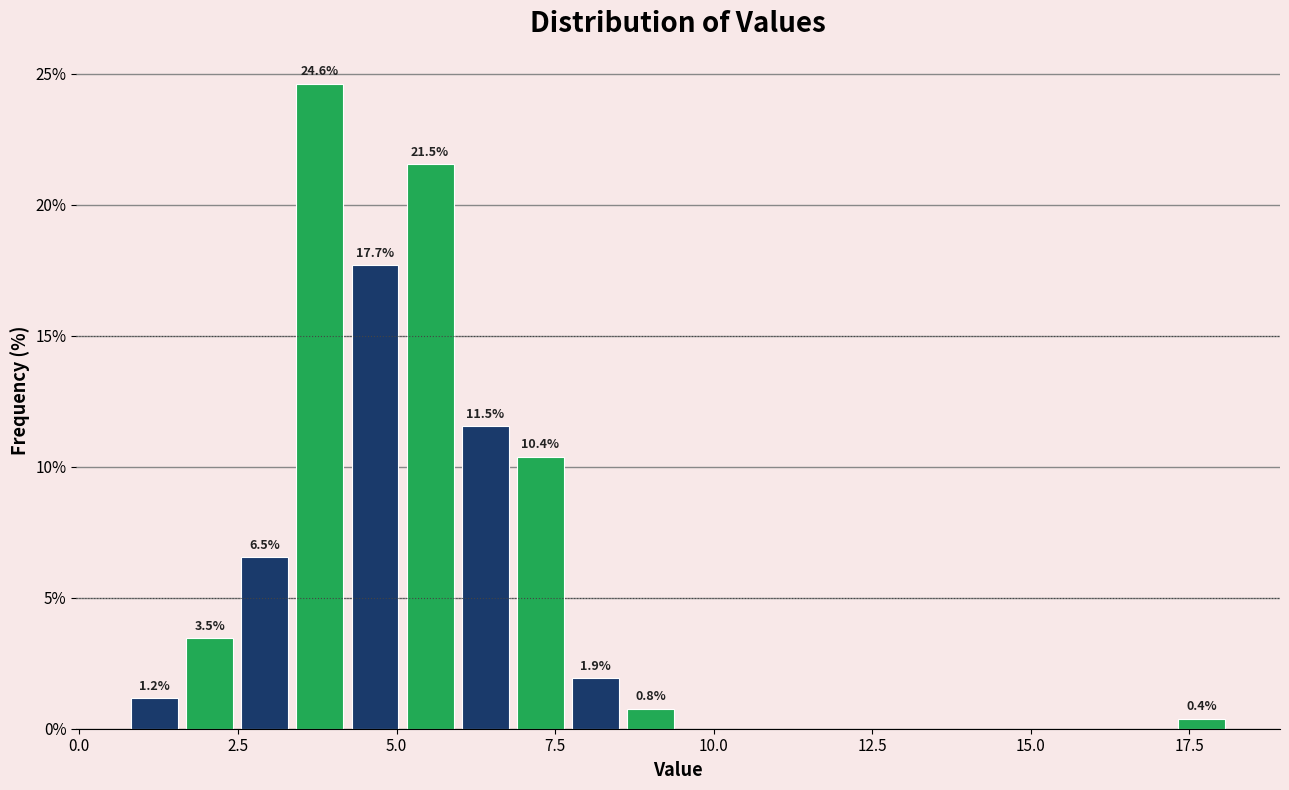

Around what value on the x-axis is the tallest bar? Give the approximate position of its centre, as read against the axis.

4.0